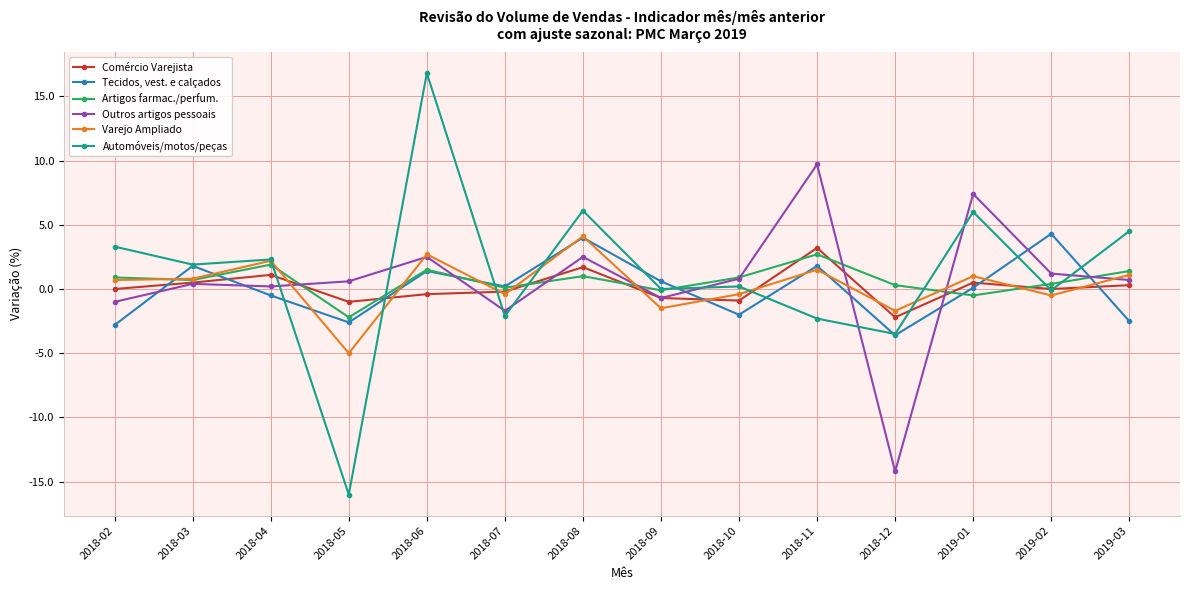

At which label does Tecidos, vest. e calçados reach its minimum?

2018-12